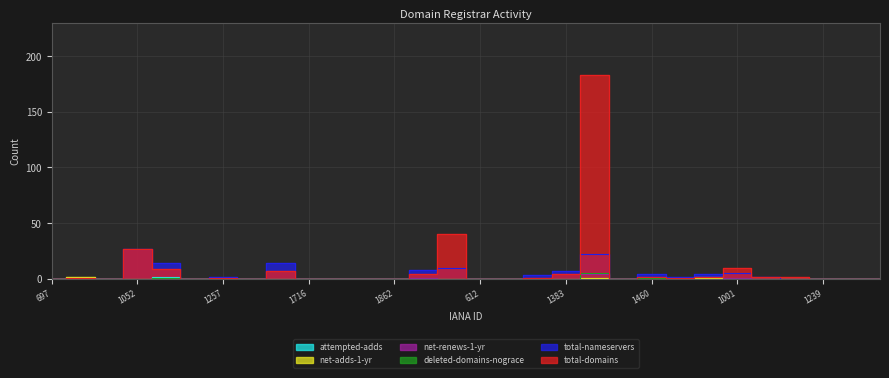

Where is the first local minimum for total-domains?

938